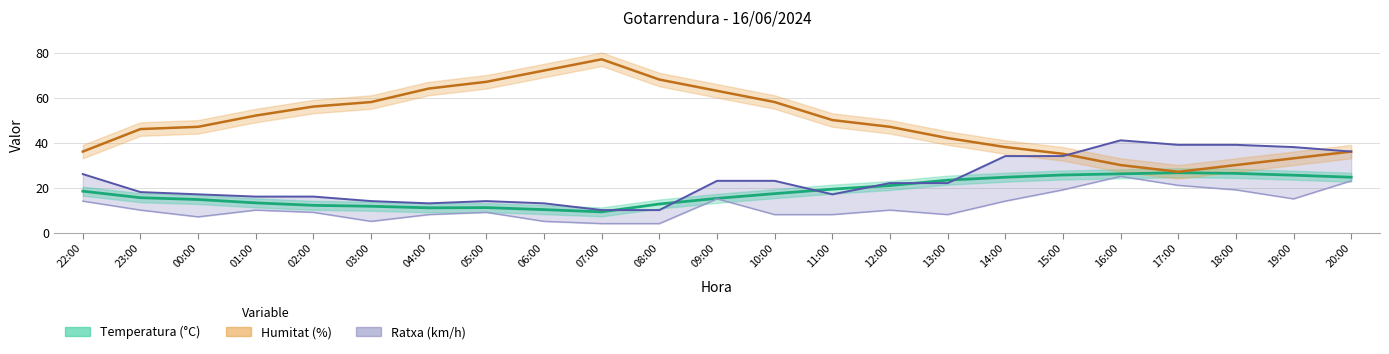

List the labels in order of Temperatura (°C) value, largest first.

17:00, 18:00, 16:00, 15:00, 19:00, 14:00, 20:00, 13:00, 12:00, 11:00, 22:00, 10:00, 23:00, 09:00, 00:00, 01:00, 08:00, 02:00, 03:00, 05:00, 04:00, 06:00, 07:00